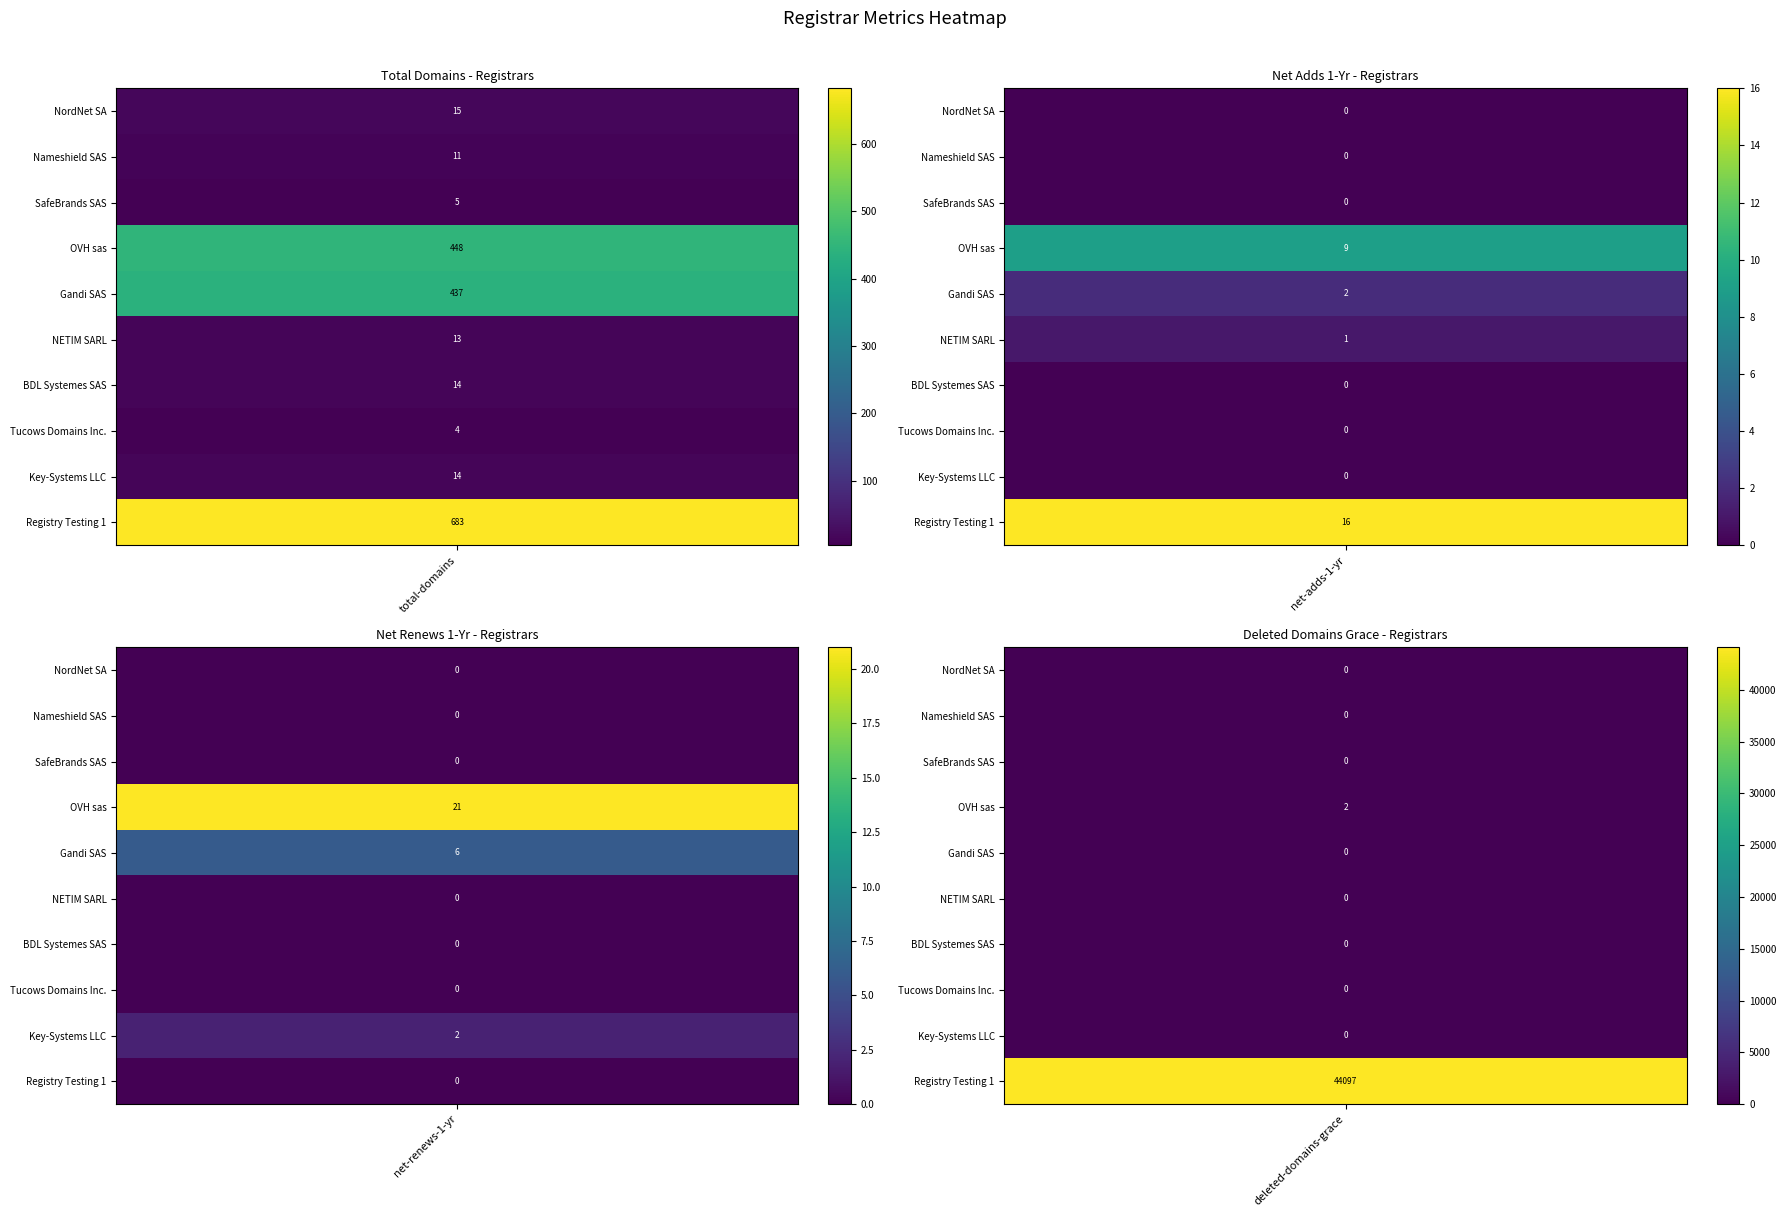

Is the value of Registry Testing 1 at 1 greater than the value of BDL Systemes SAS at 2?

Yes